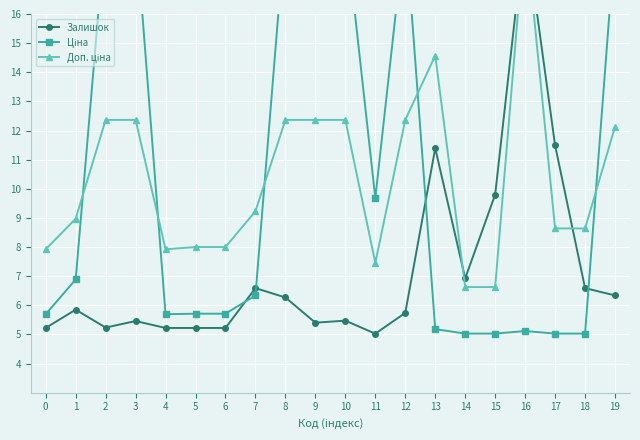

Where do Доп. ціна and Залишок first cross each other?

13 and 14